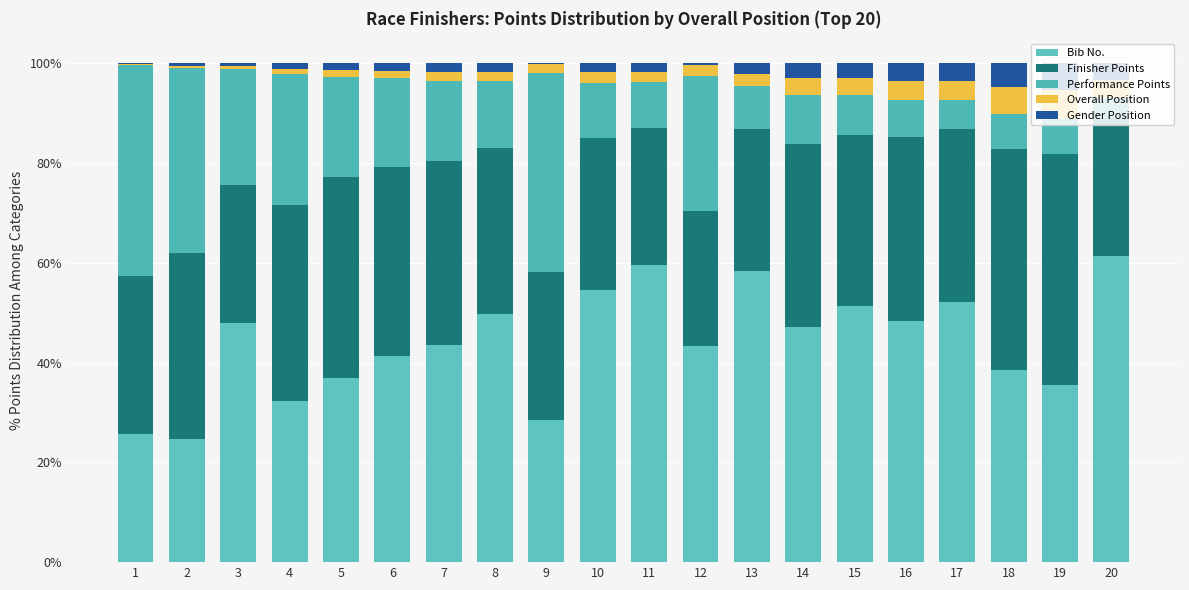

Which series has the largest range (max minus min)?

Performance Points